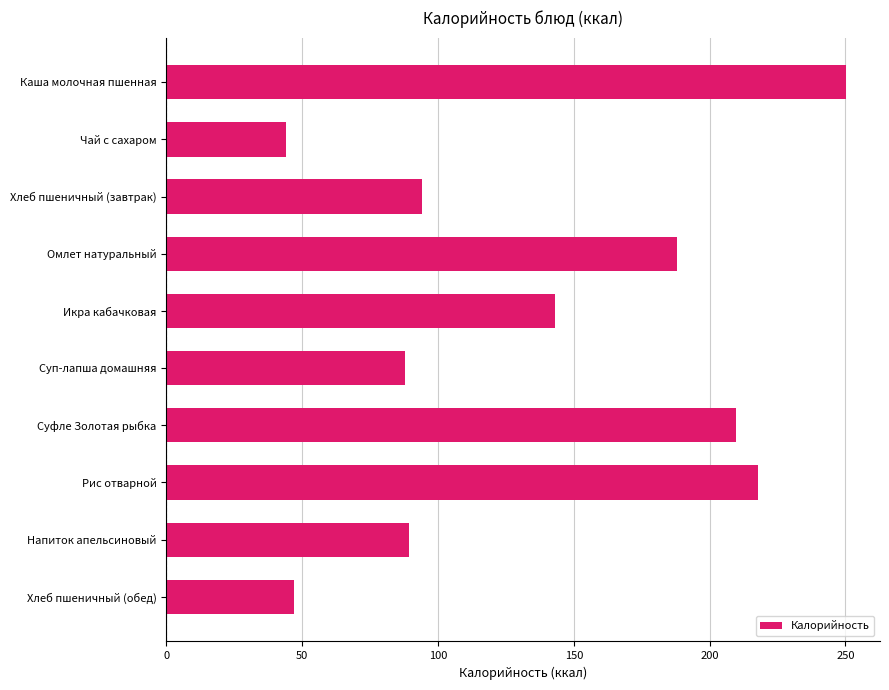

What is the value of the 10th bar from the top?

47.0